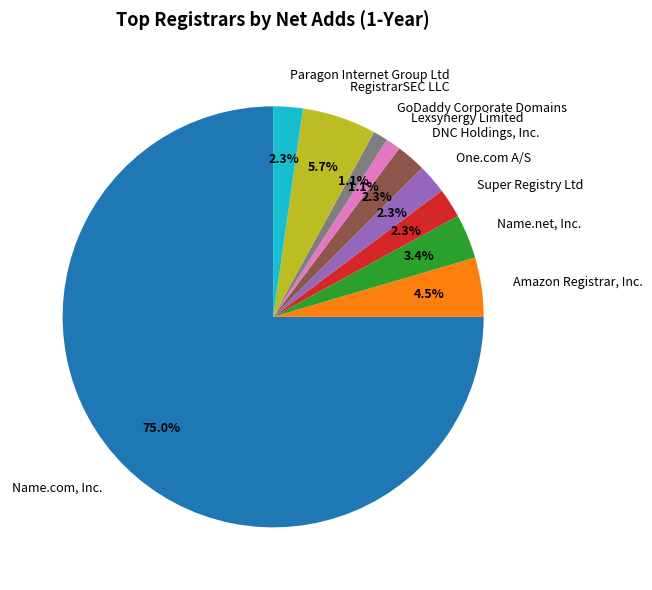

How much of the chart is everything except Amazon Registrar, Inc.?

95.5%